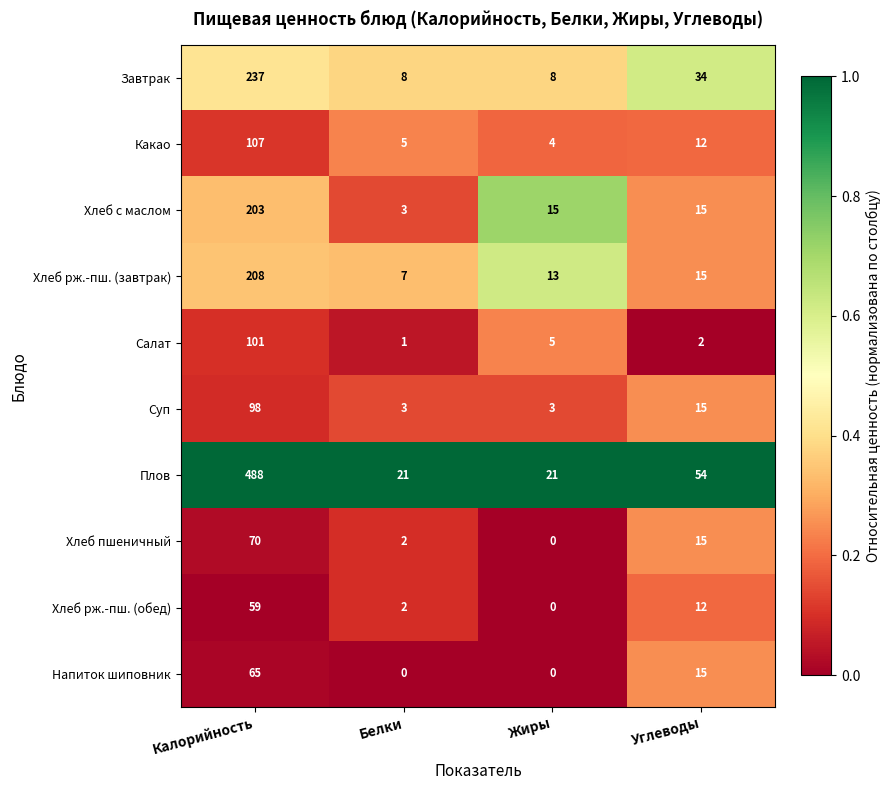

The value of Суп at Белки is 5. True or false?

False